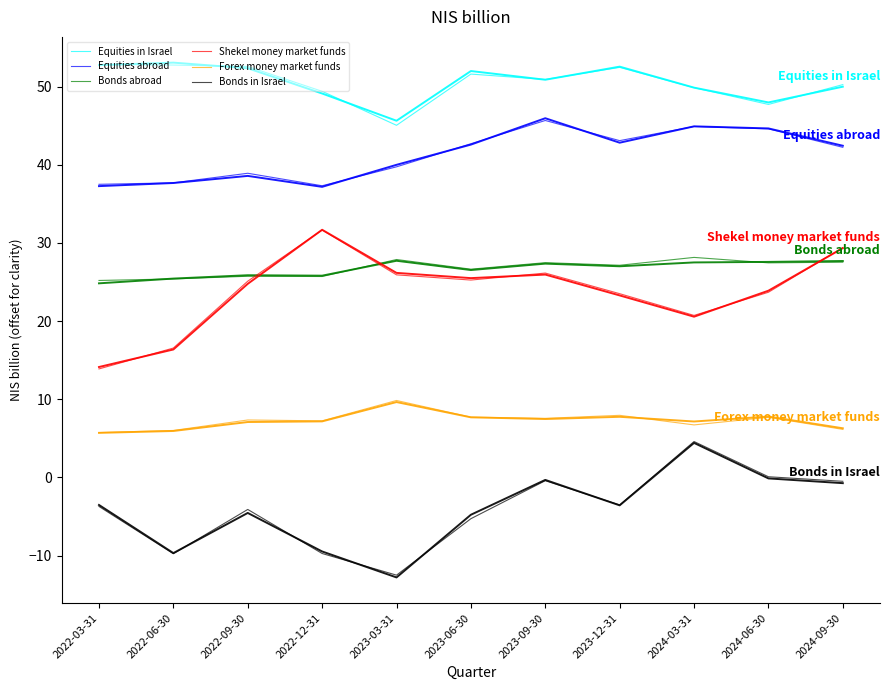

True or false: Forex money market funds and Bonds in Israel cross at least once.

False